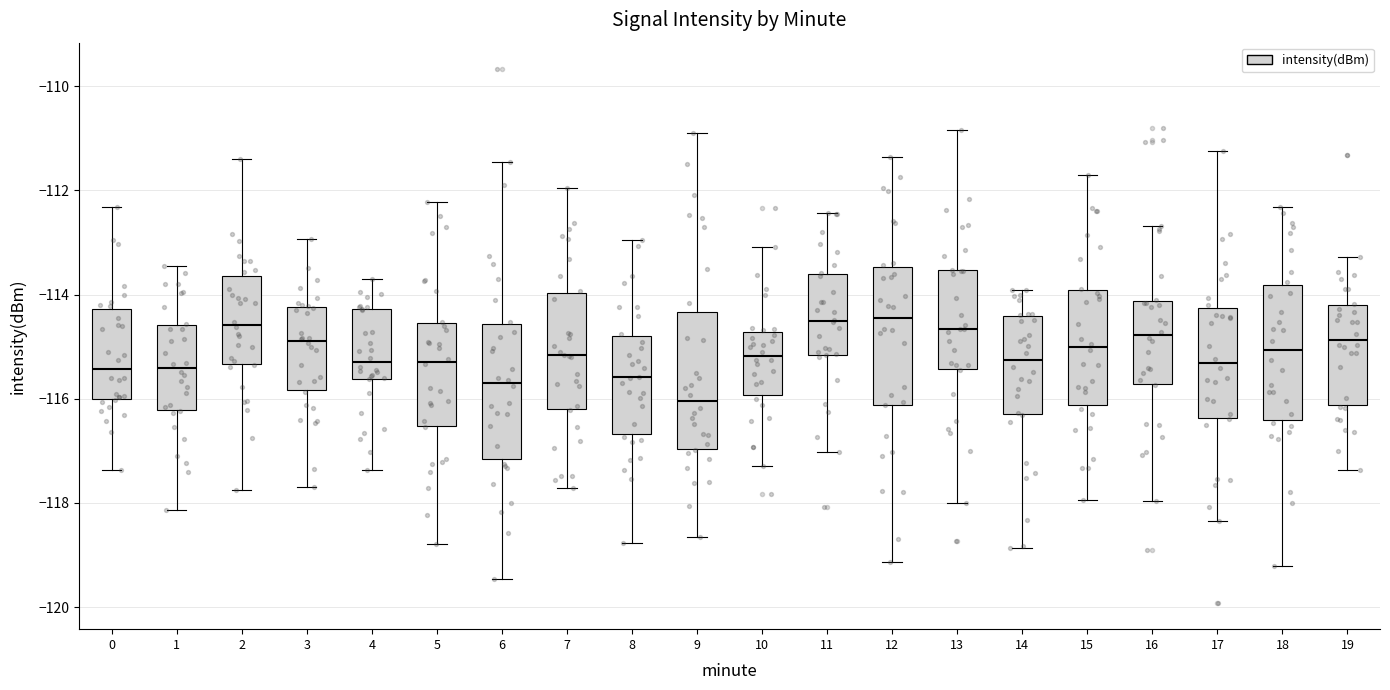

Which box has the lowest median line?

9